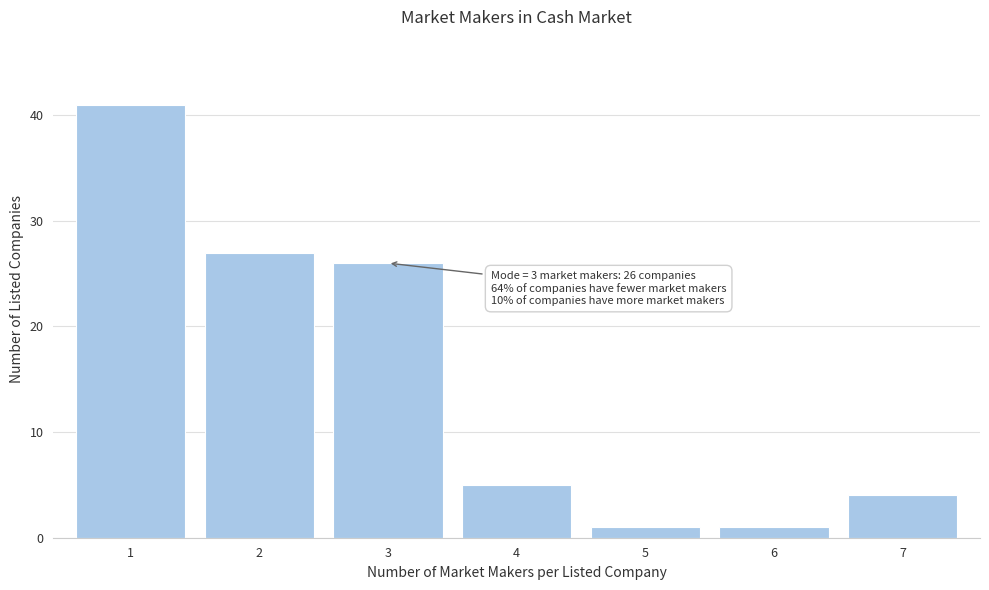

Reading right to left, list all the values displayed in this chart.

4	1	1	5	26	27	41